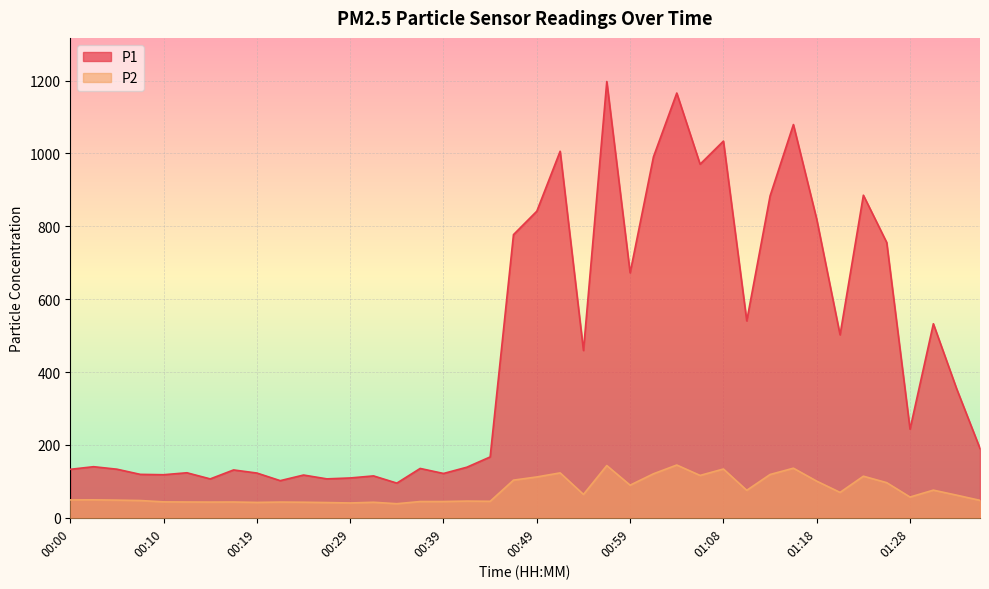

True or false: P1 and P2 cross at least once.

False